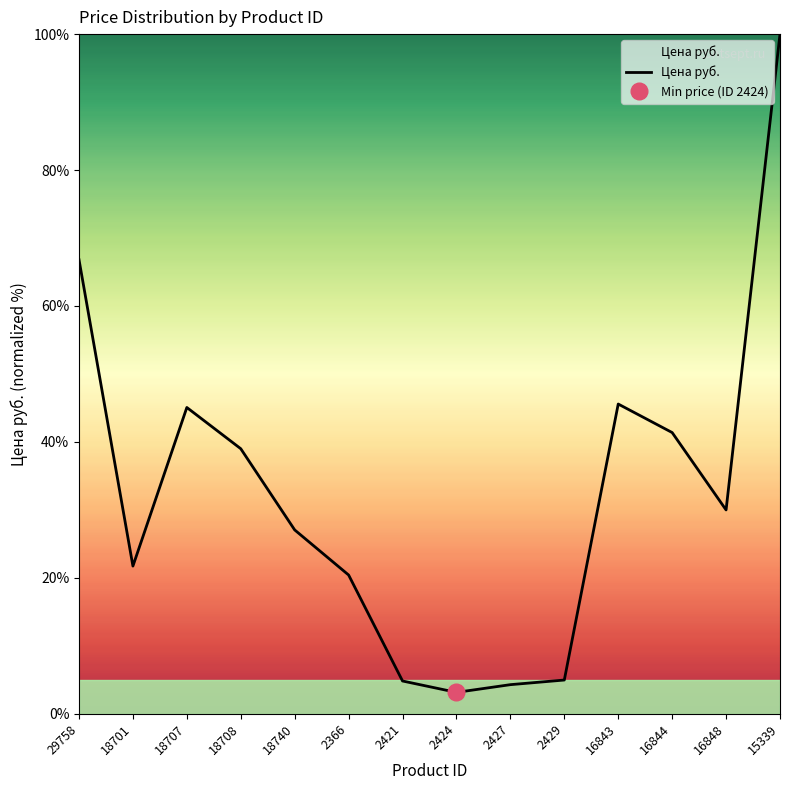

Where is the first local maximum?

18707